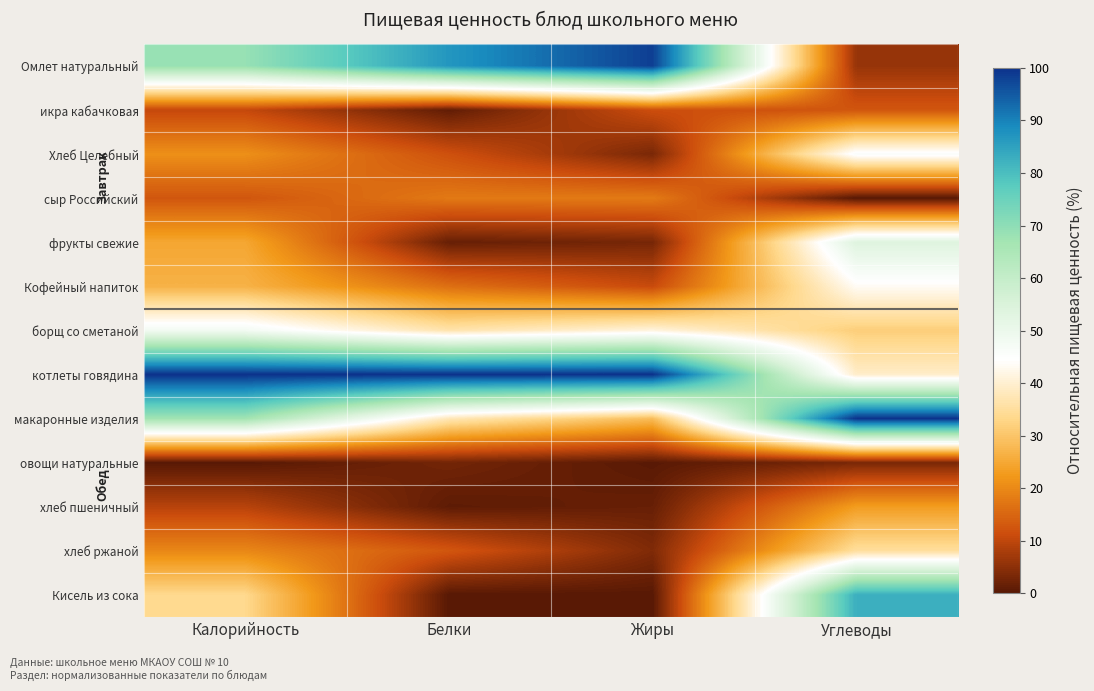

What is the greatest value displayed?

100.0